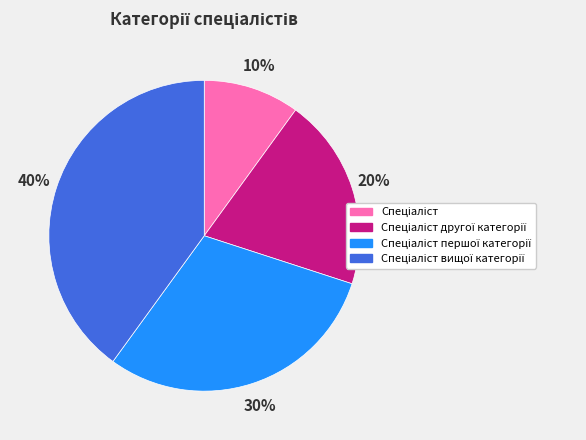

Does any single category account for the majority?

No